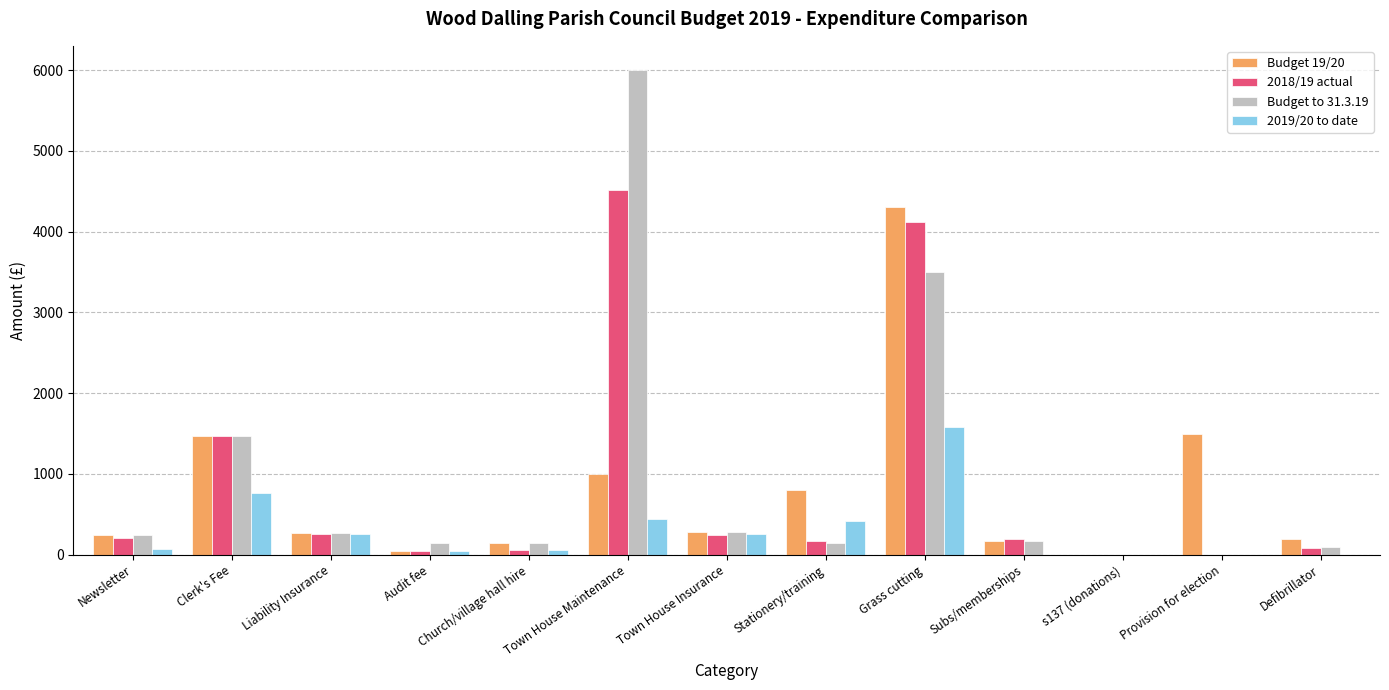

How many groups of bars are there?

13